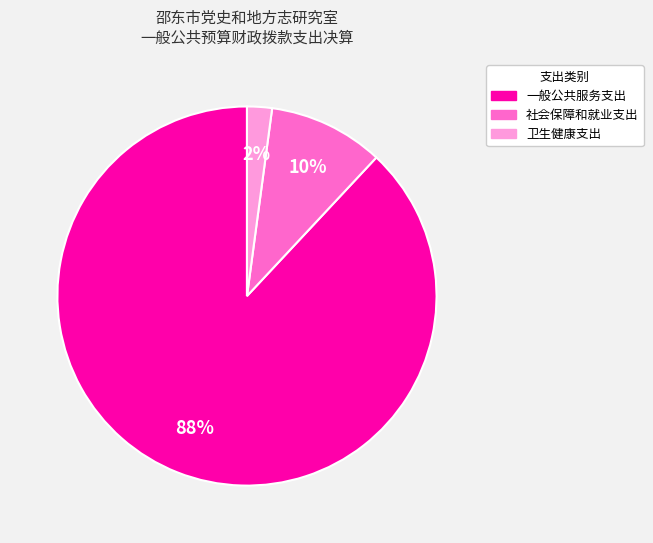

To the nearest percent, what is the combined percentage of 一般公共服务支出 and 卫生健康支出?

90%